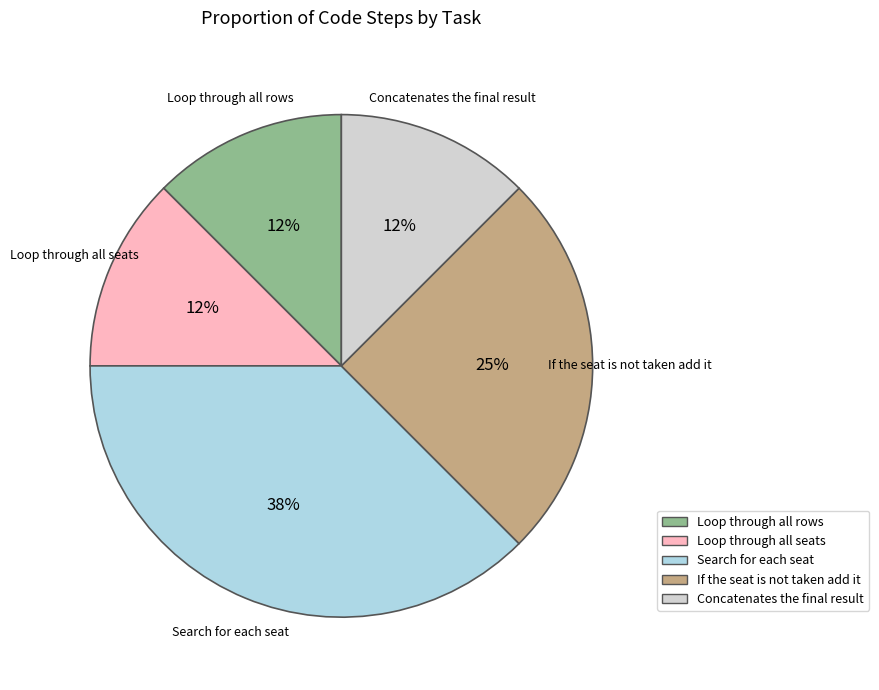

Is the sum of Loop through all seats and Concatenates the final result greater than half?

No